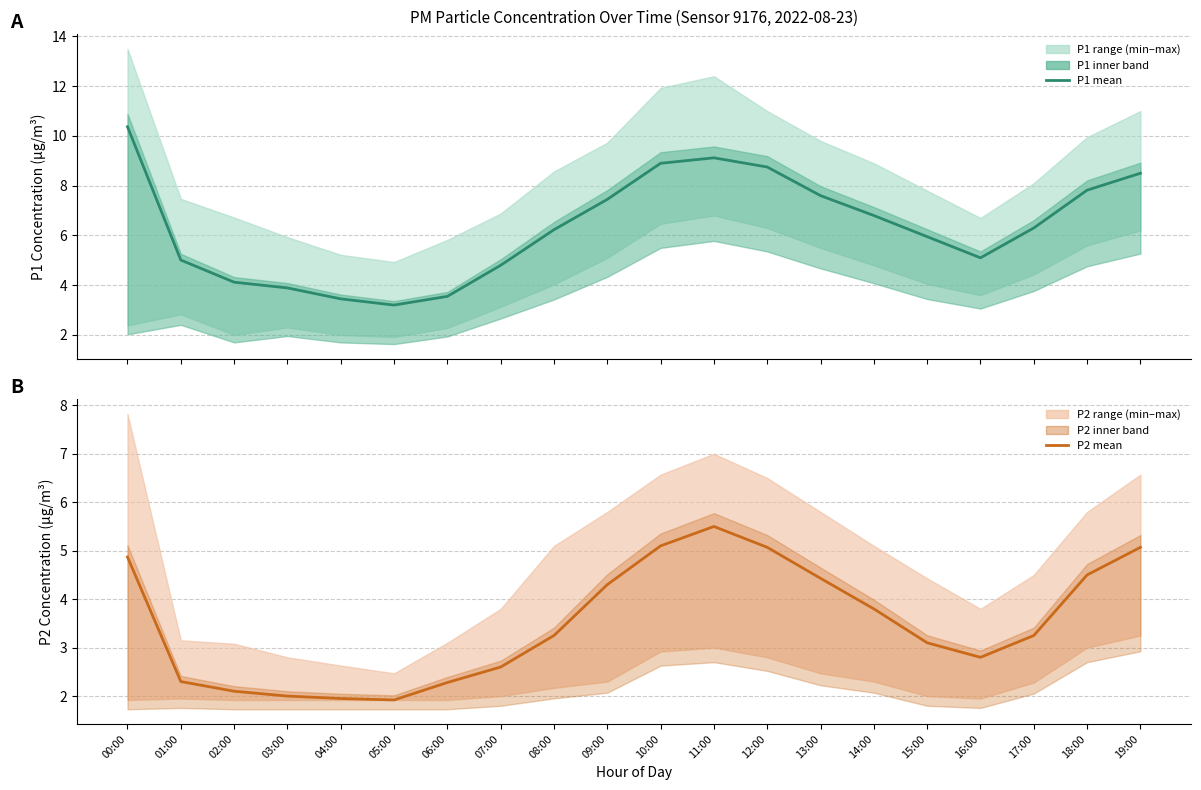

List the labels in order of P1 value, largest first.

00:00, 11:00, 10:00, 12:00, 19:00, 18:00, 13:00, 09:00, 14:00, 17:00, 08:00, 15:00, 16:00, 01:00, 07:00, 02:00, 03:00, 06:00, 04:00, 05:00